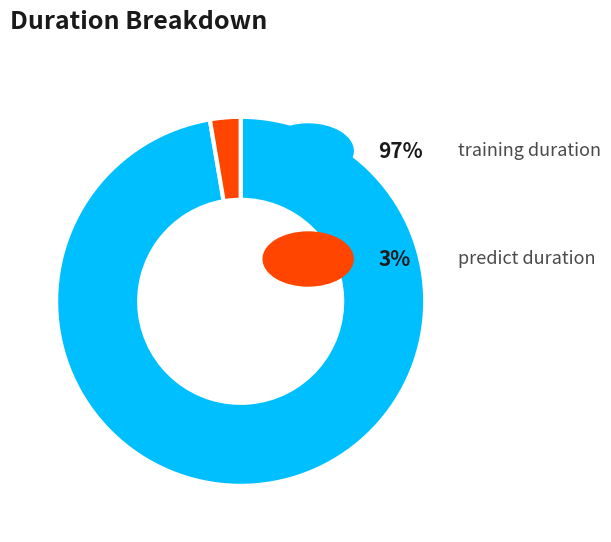

How many slices are in this pie chart?

2